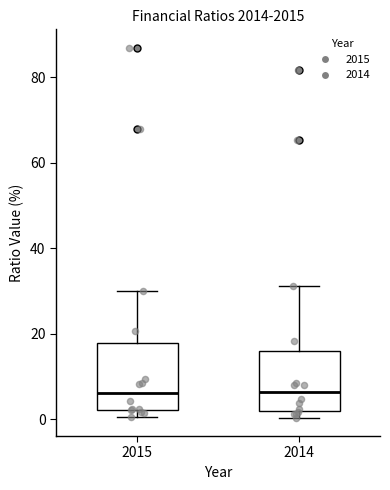

Where does the upper whisker of the box at x = 2014 end on the y-axis? The values are not printed on the chart, so give them approximately, as read against the axis.

32